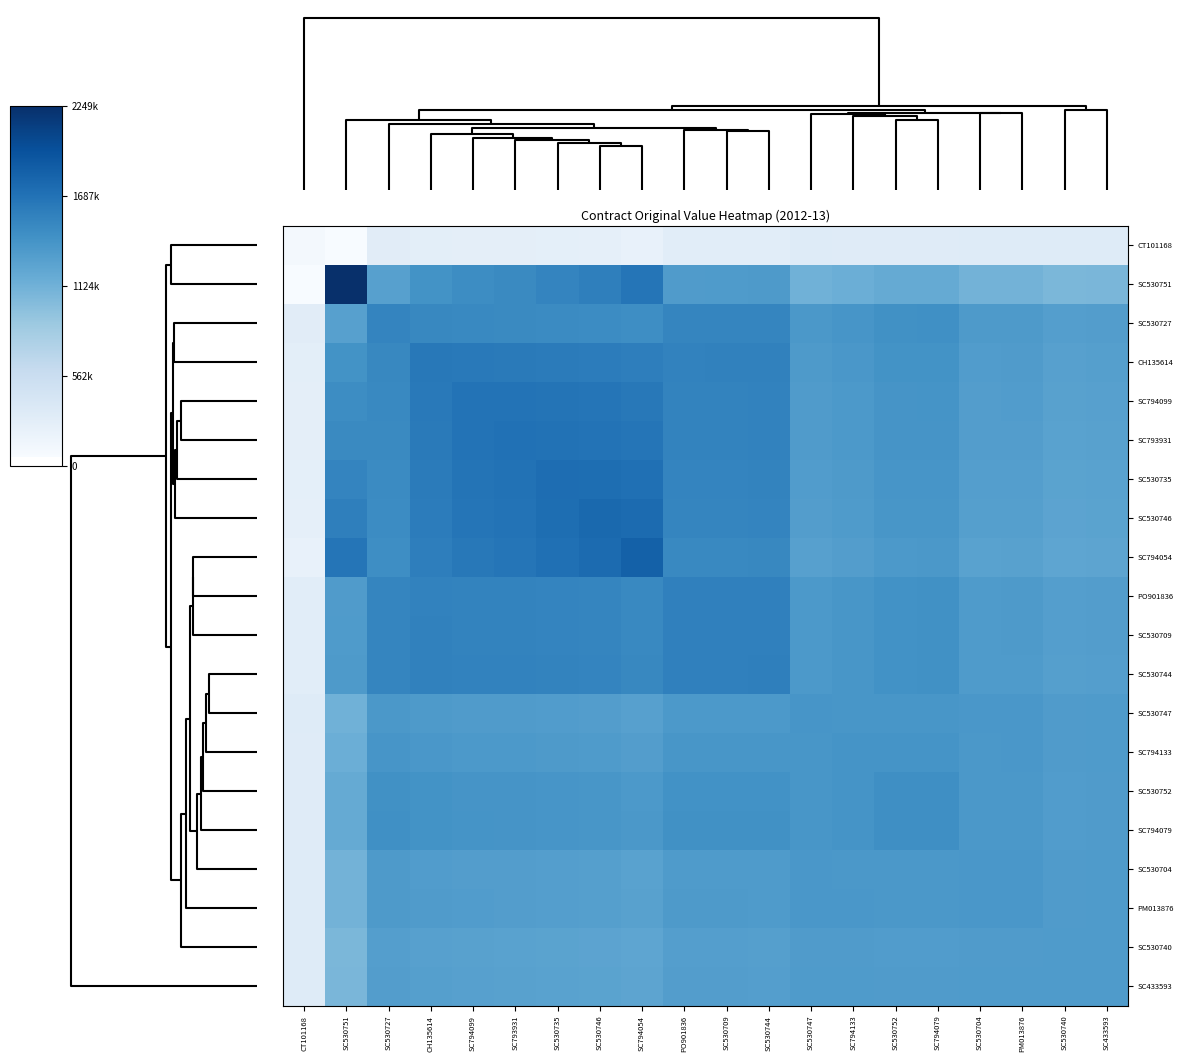

Which series has the widest spread of values?

SC530751